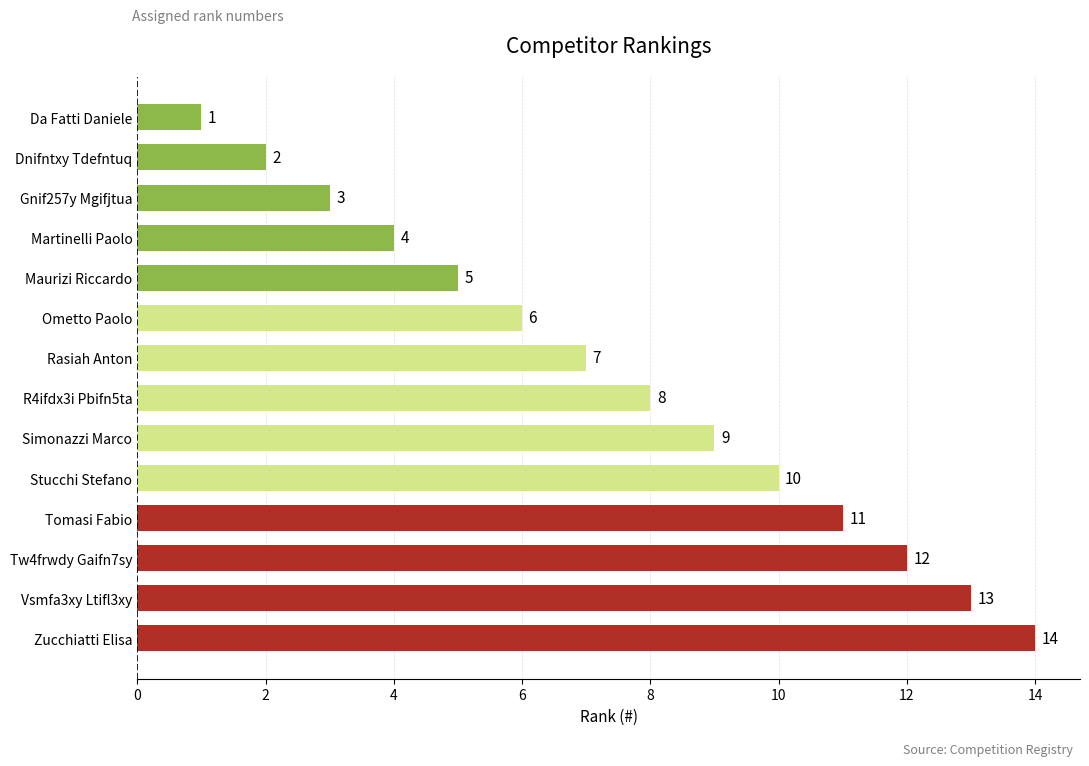

What is the difference between the second highest and minimum values?

12